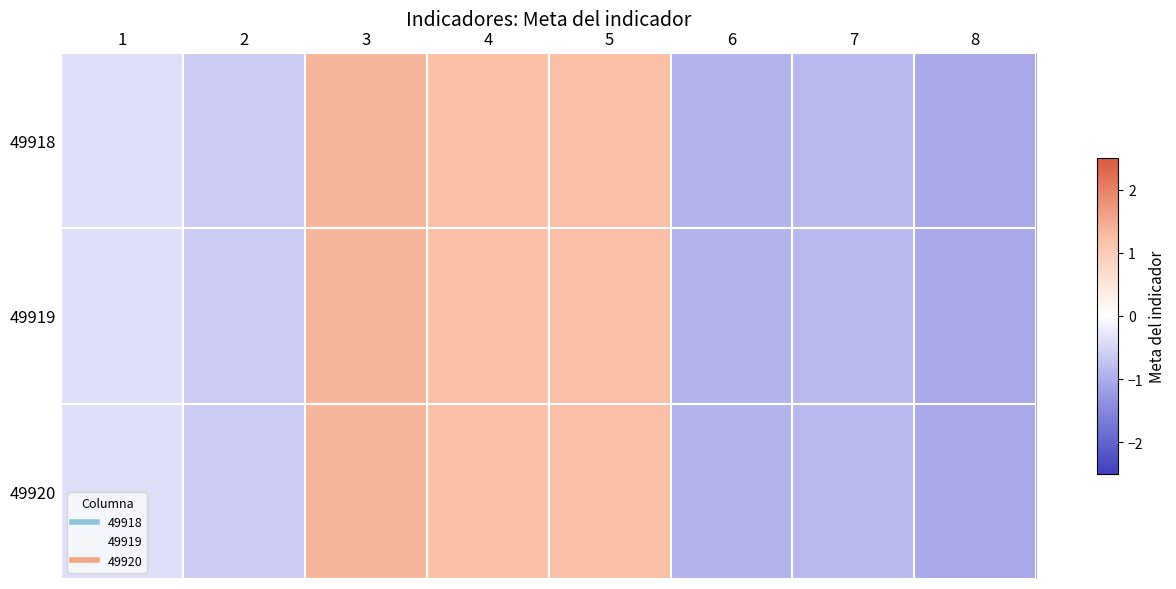

Rank the series at 2 from lowest to highest value.

49918, 49919, 49920